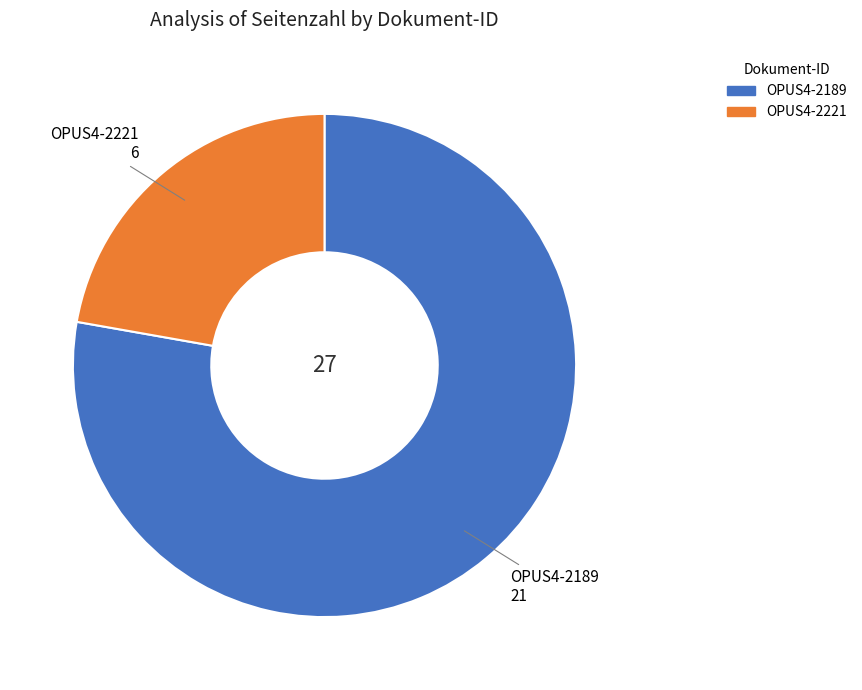

Which has a higher value, OPUS4-2221 or OPUS4-2189?

OPUS4-2189